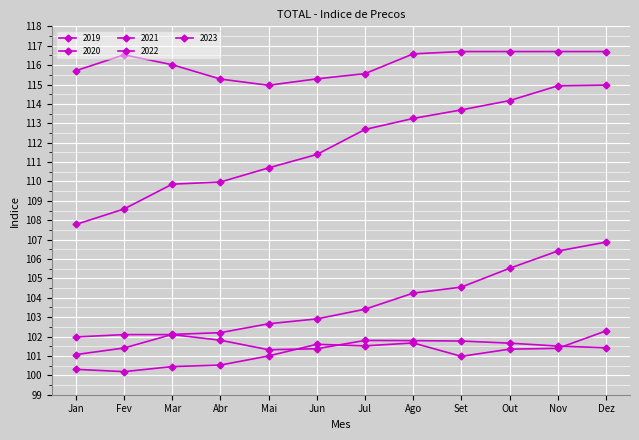

How many lines are shown in the chart?

5